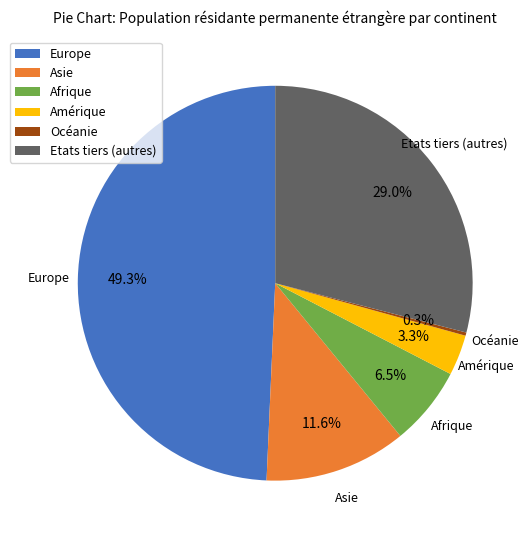

To the nearest percent, what portion does Etats tiers (autres) represent?

29%